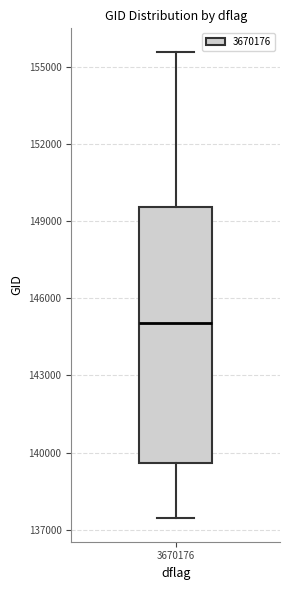

Transcribe this box plot: give where the median line is, the range the box spans, and where the two whiskers end, as read against the y-axis. The values are not printed on the chart, so give them approximately, as read against the axis.

median 145000, box 139500 to 149500, whiskers 137500 to 155500